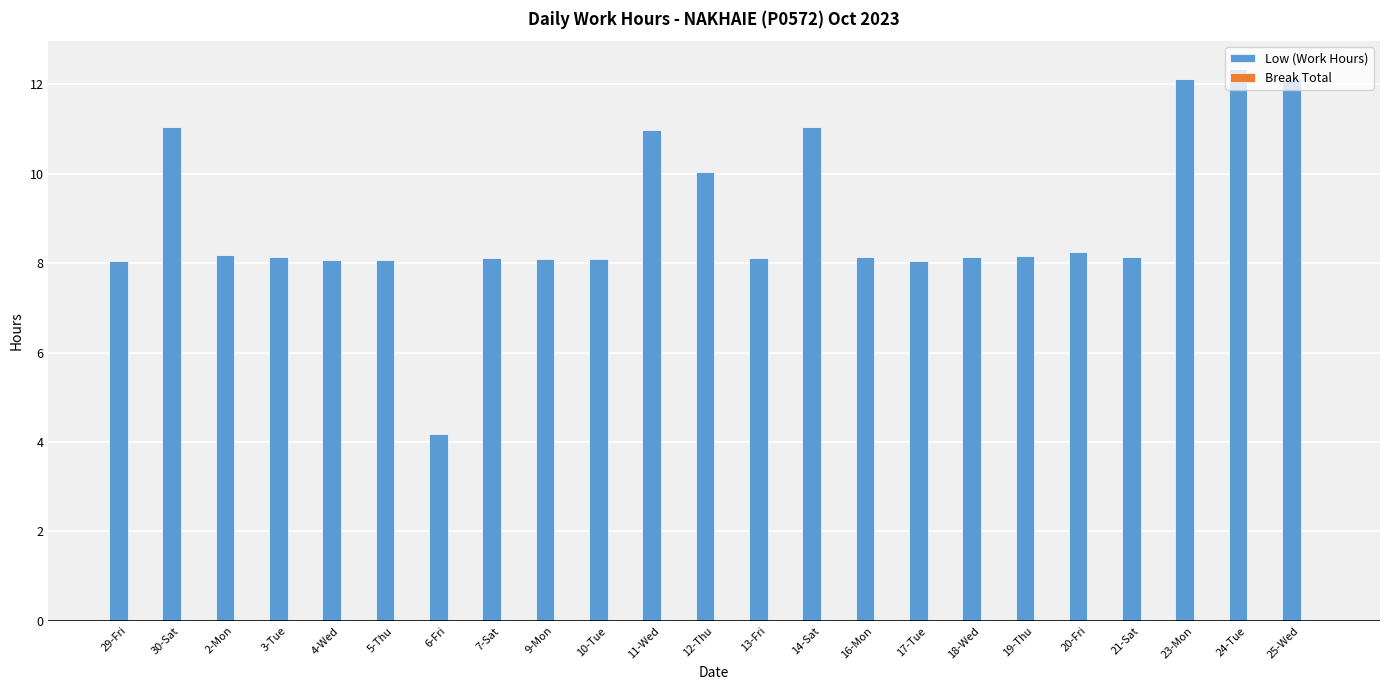

The chart shows a value of 3.1 at 5-Thu. True or false?

False